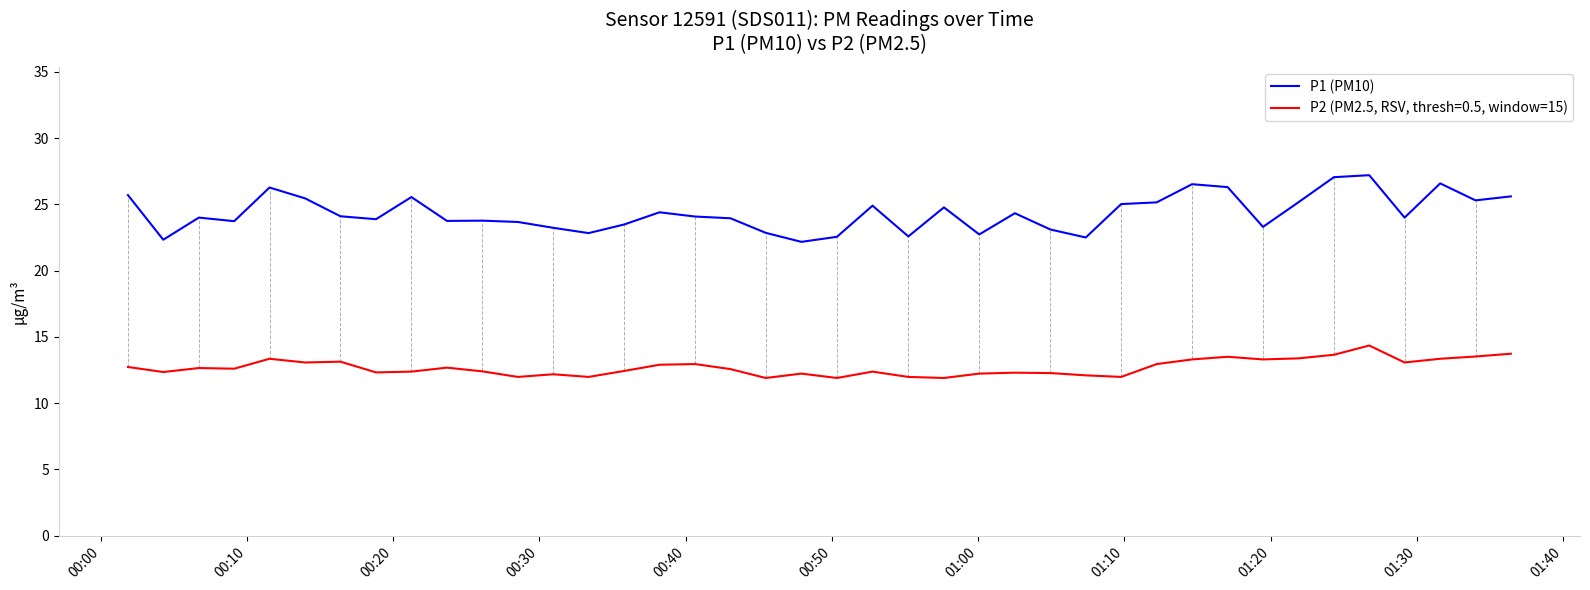

Which series has the largest total across all categories?

P1 (PM10)